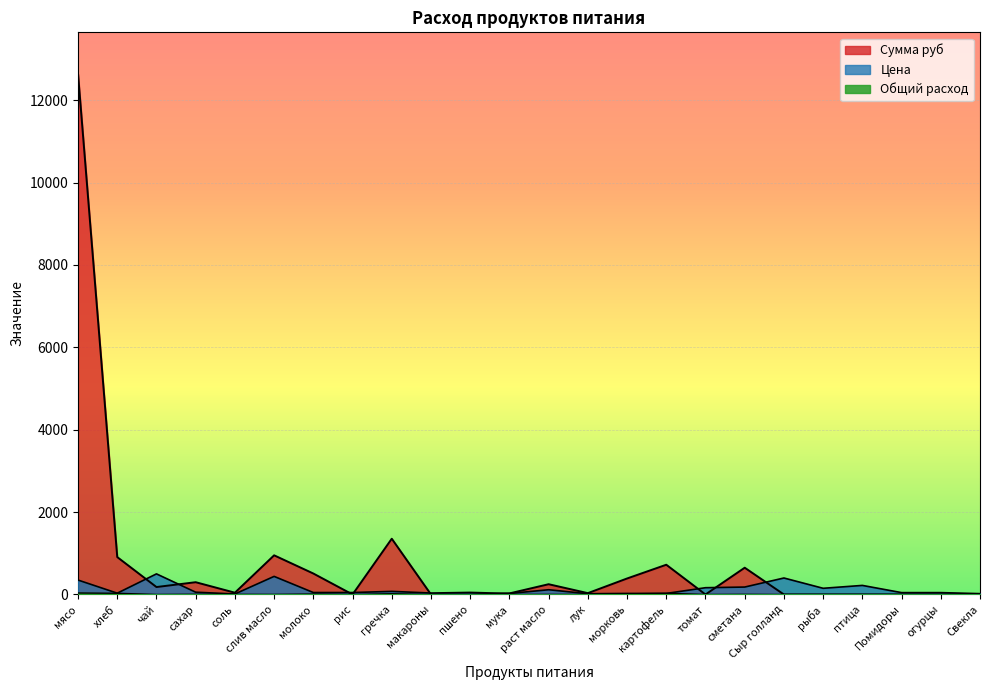

What is the label of the 14th point from the left?

лук